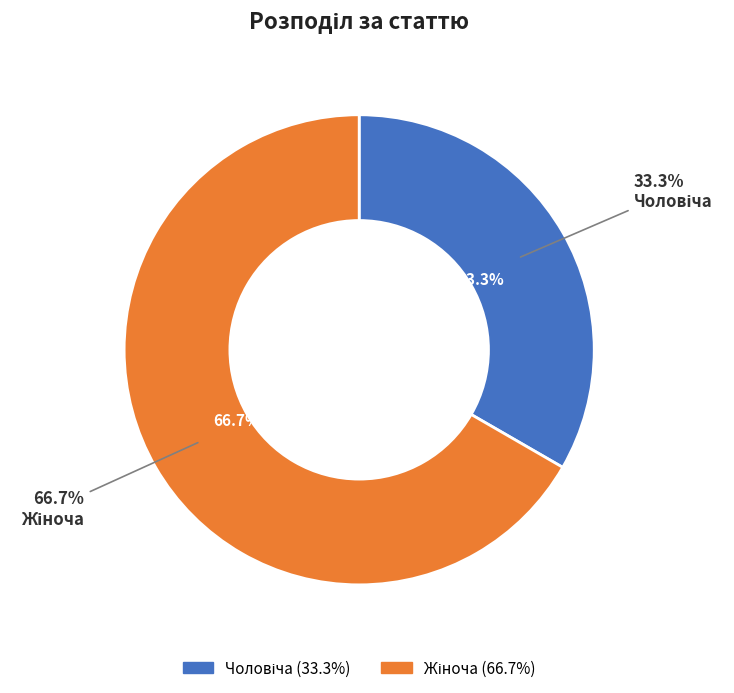

What portion of the pie excludes Чоловіча?

66.7%